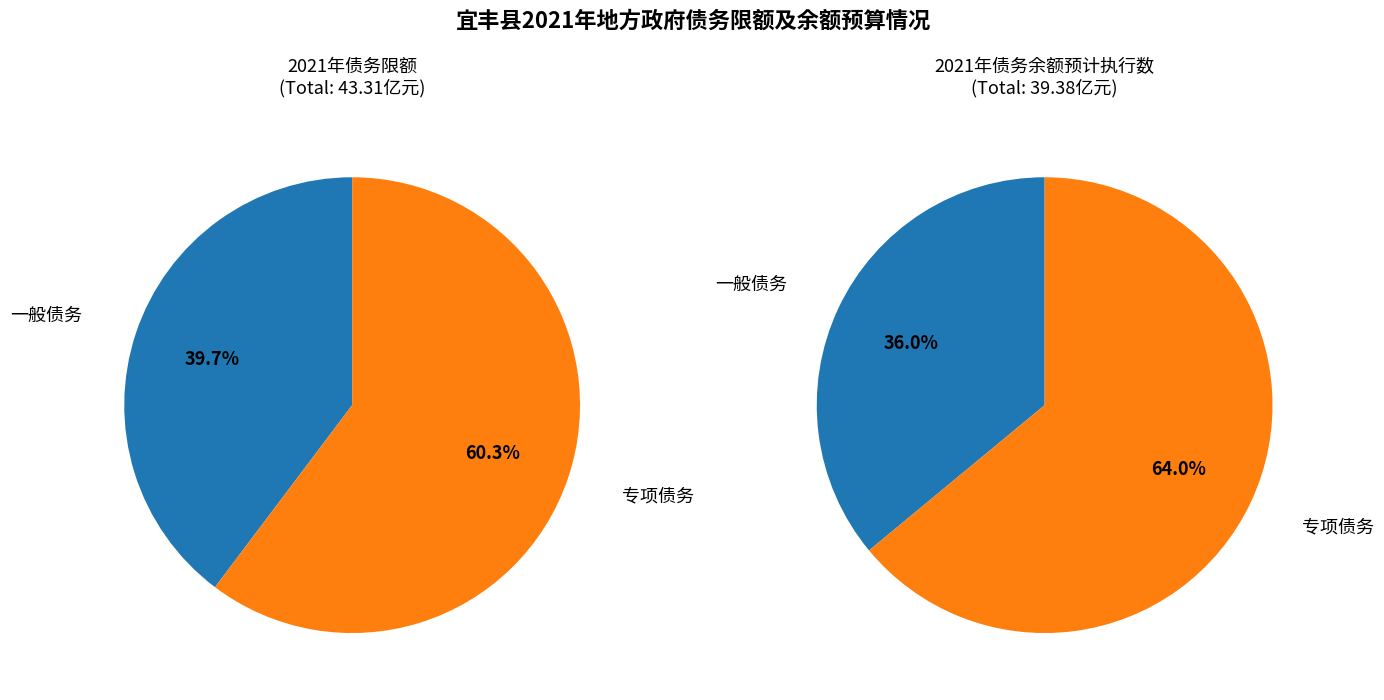

How many segments does this pie chart have?

2